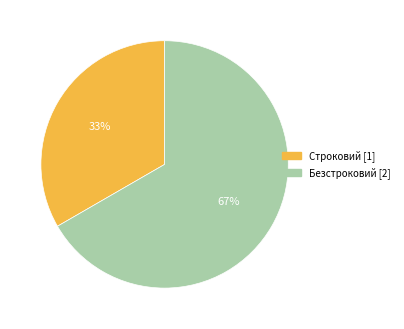

Is the sum of Строковий and Безстроковий greater than half?

Yes